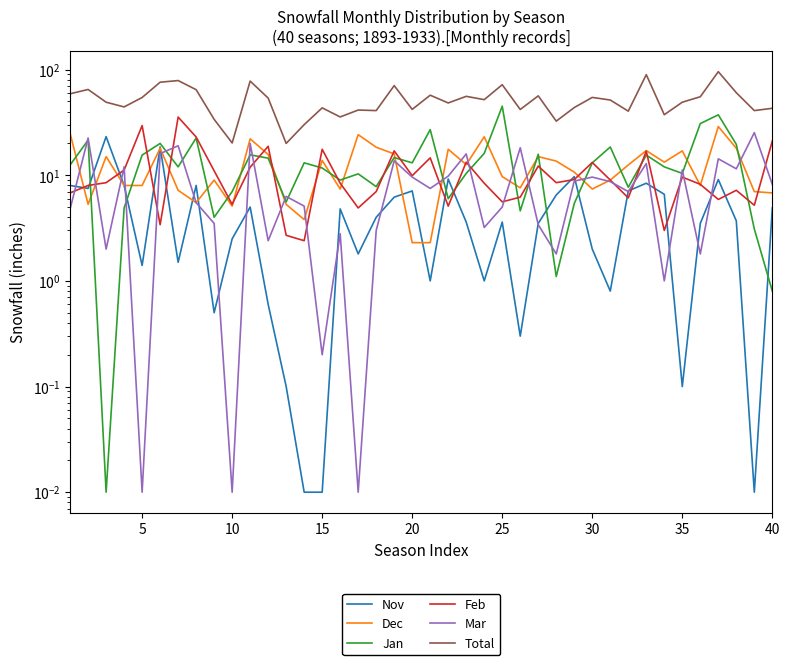

In Dec, how many points are lower than both neighbors (excluding endpoints)?

10